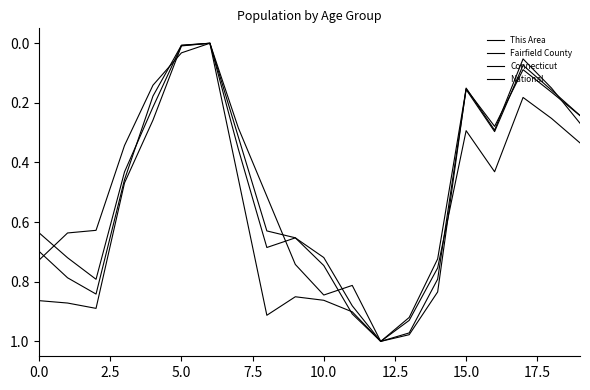

How many positive values does the This Area series have?

19